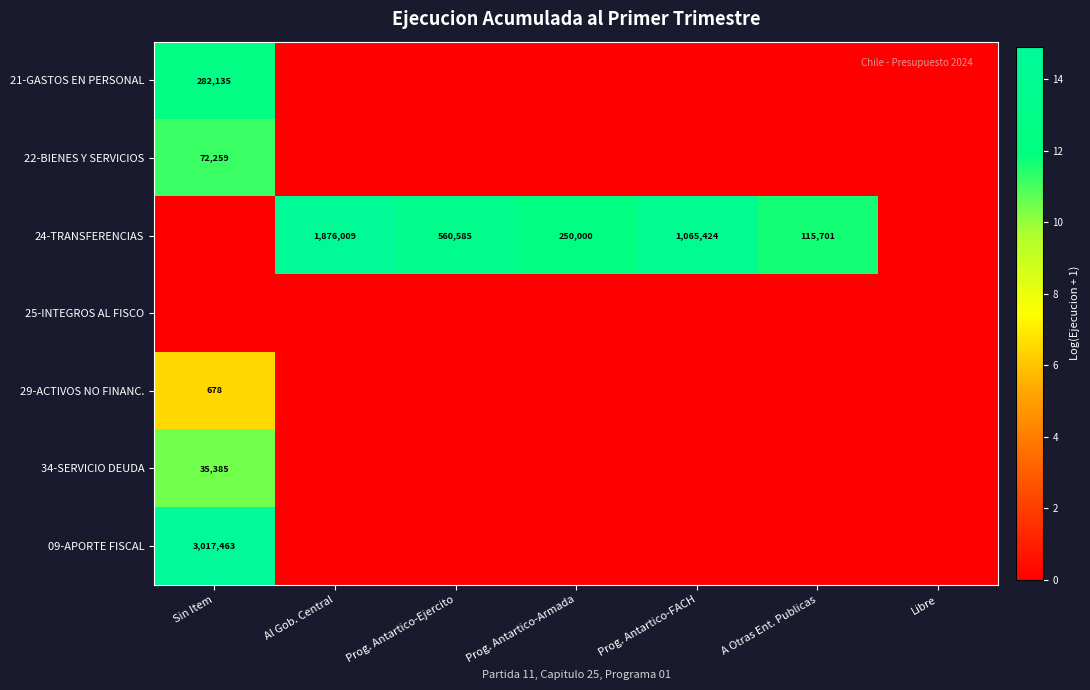

What is the difference between the highest and lowest values at Prog. Antartico-FACH?

13.9